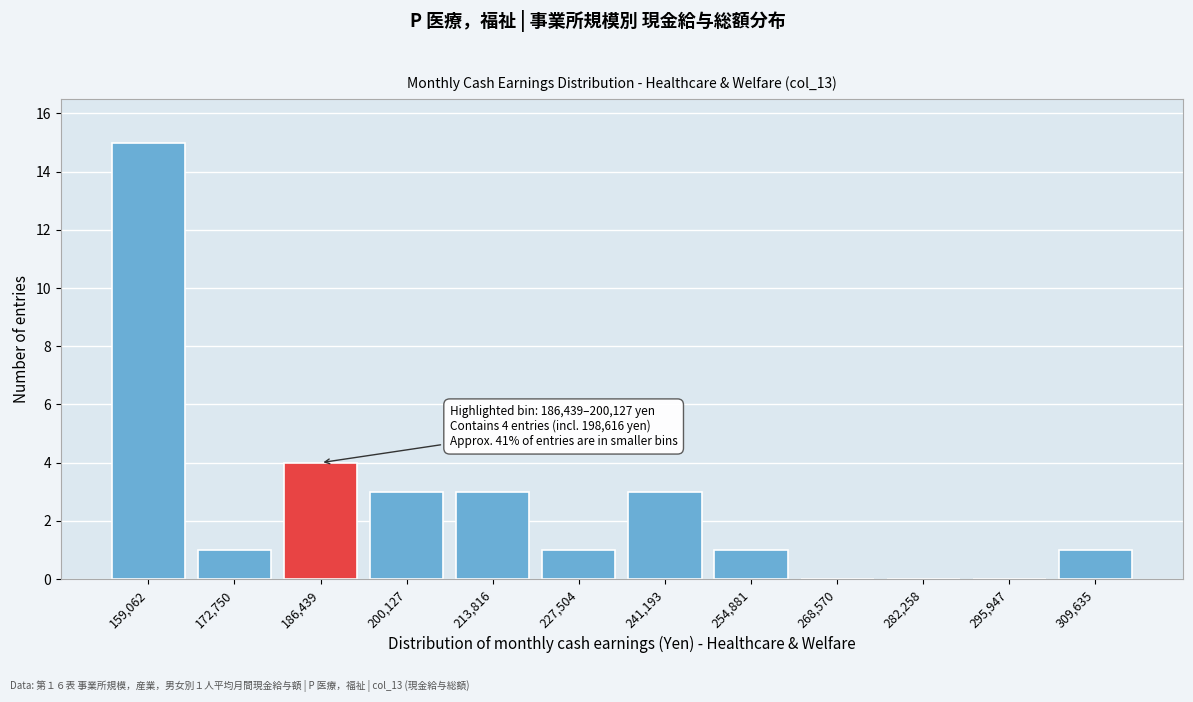

Reading left to right, what are all the values shown in this chart?

159,062=15	172,750=1	186,439=4	200,127=3	213,816=3	227,504=1	241,193=3	254,881=1	268,570=0	282,258=0	295,947=0	309,635=1